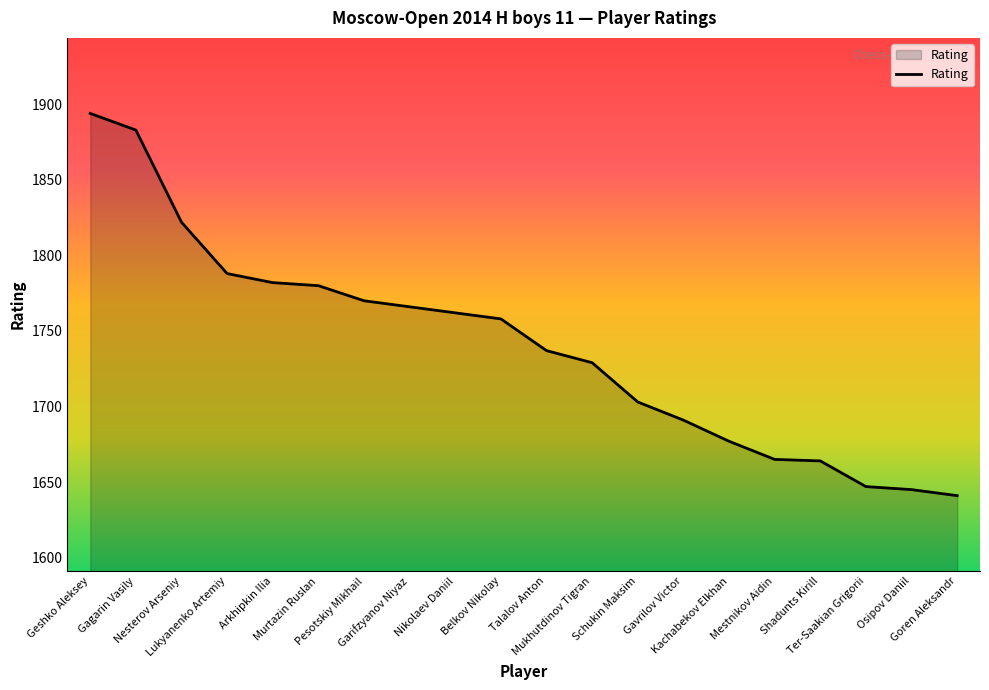

What is the approximate value at Nikolaev Daniil?

1762